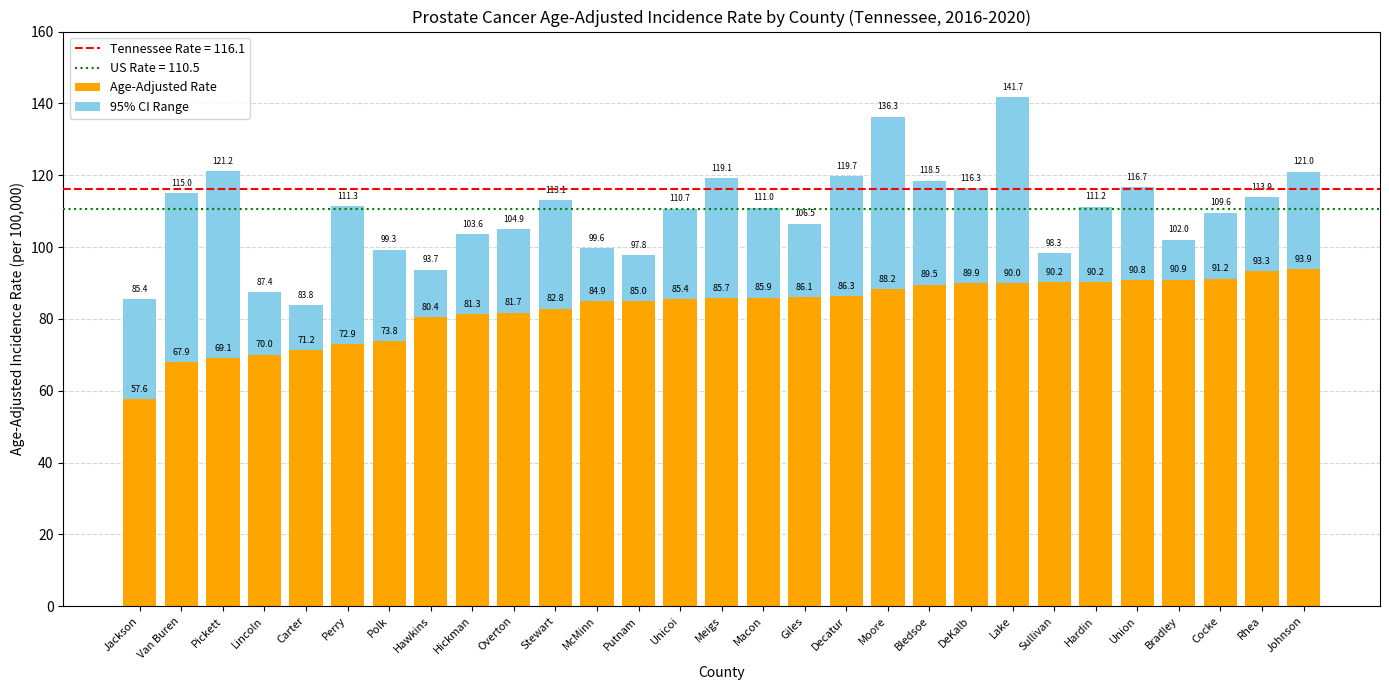

The Lower CI to Rate series shows 35.0 at Stewart. True or false?

False